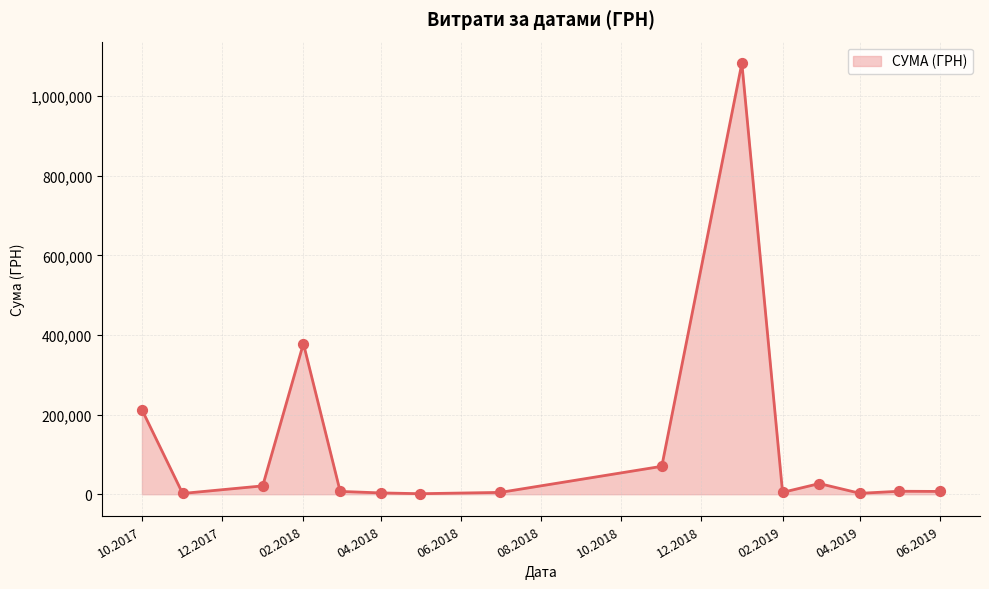

What is the maximum value shown in the chart?

1082927.1